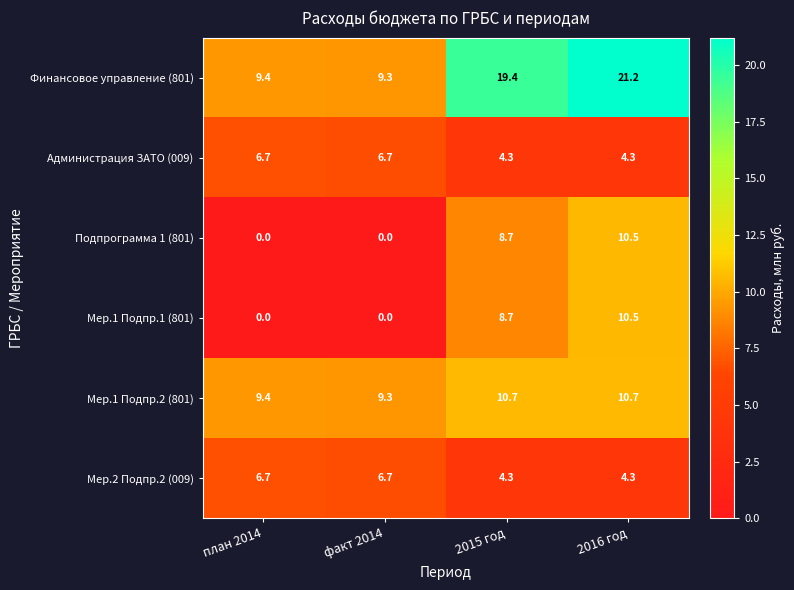

Which category has the highest value across all series?

2016 год